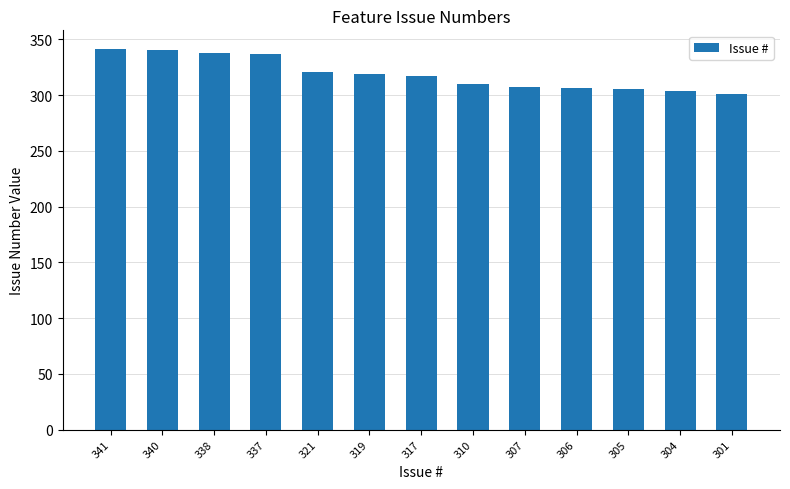

Is it true that the value at 321 is 321?

True